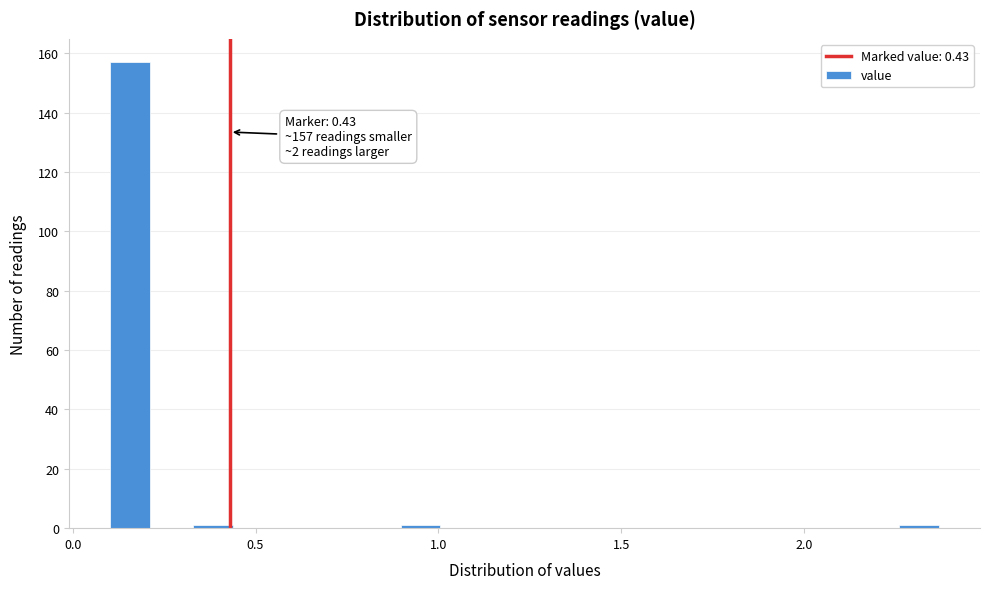

Read against the x-axis, roughly where is the centre of the tallest bar?

0.15